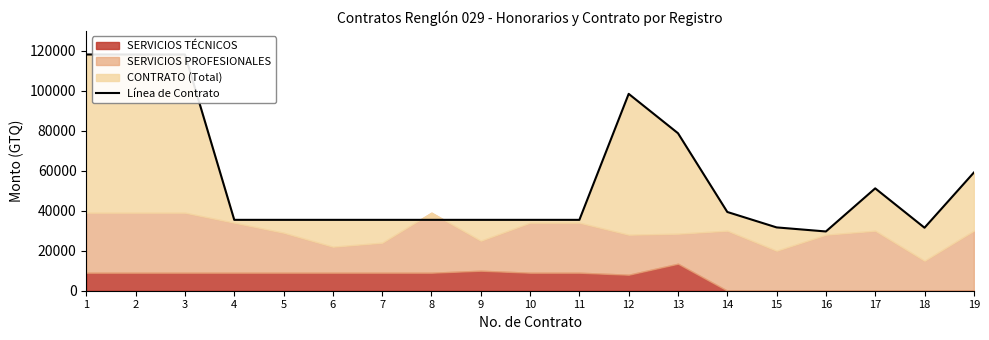

What is the greatest value displayed?

118064.5